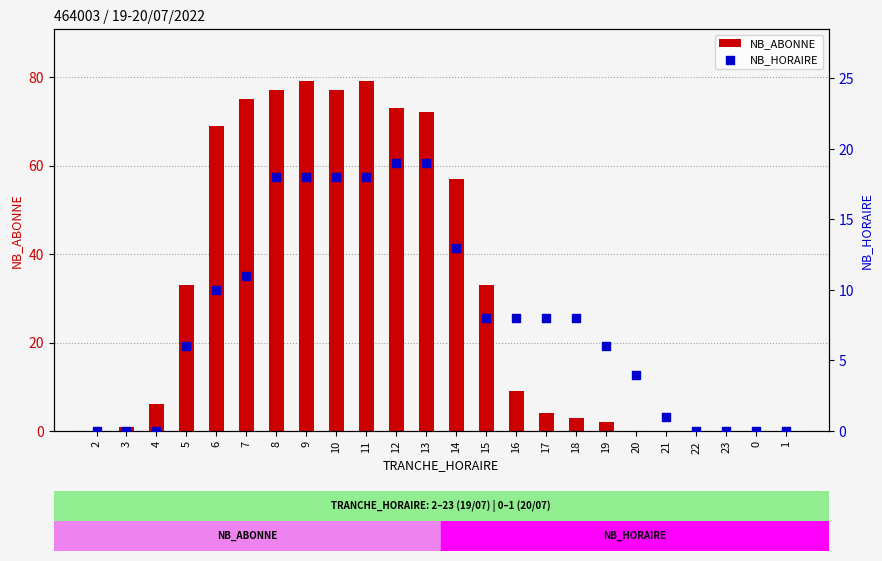

At how many categories does at least one series exceed 40?

9